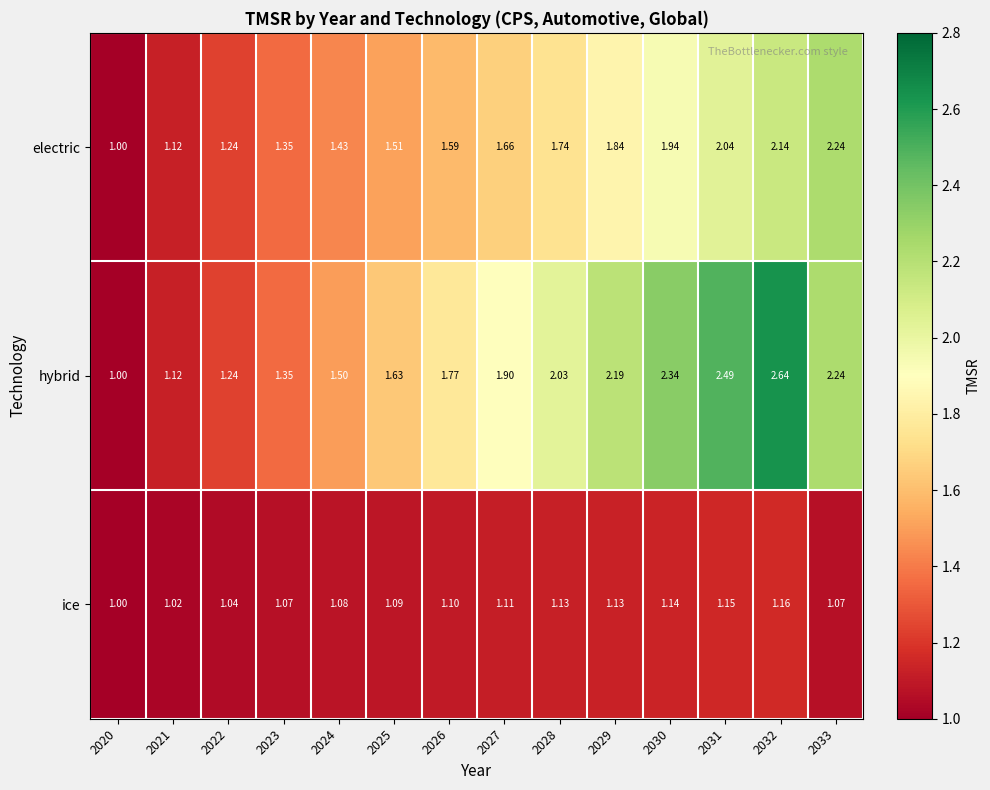

List the series in order of their peak value, lowest first.

ice, electric, hybrid